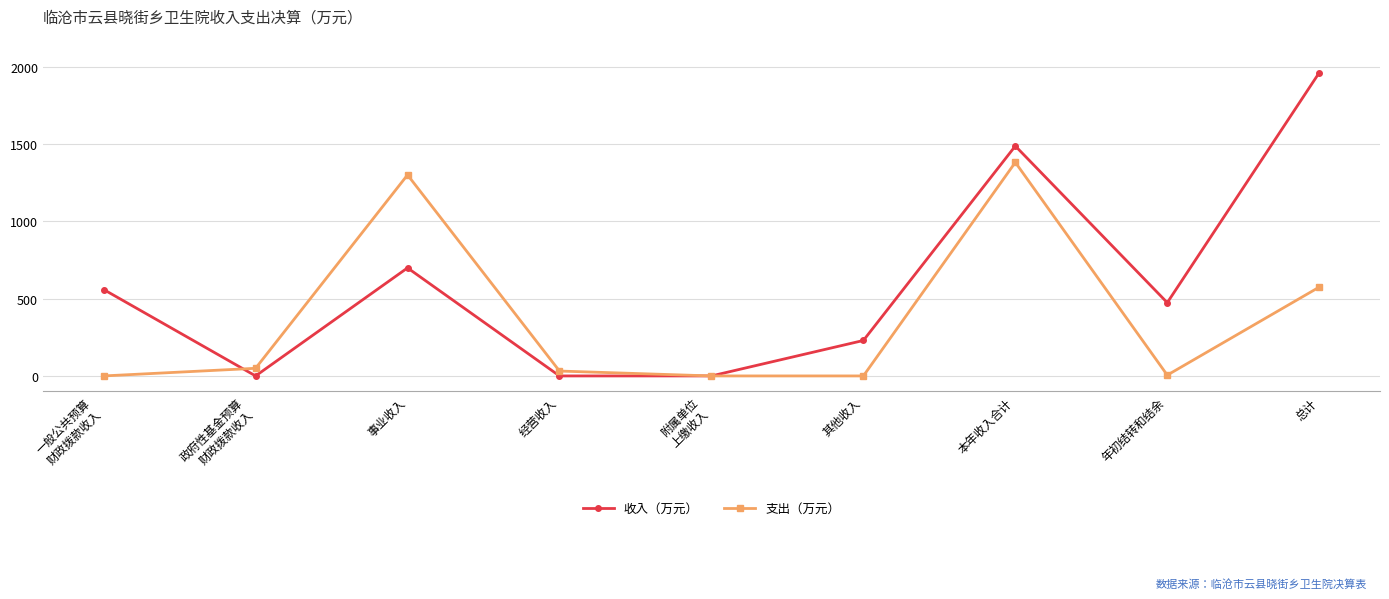

Which series has the largest total across all categories?

收入（万元）